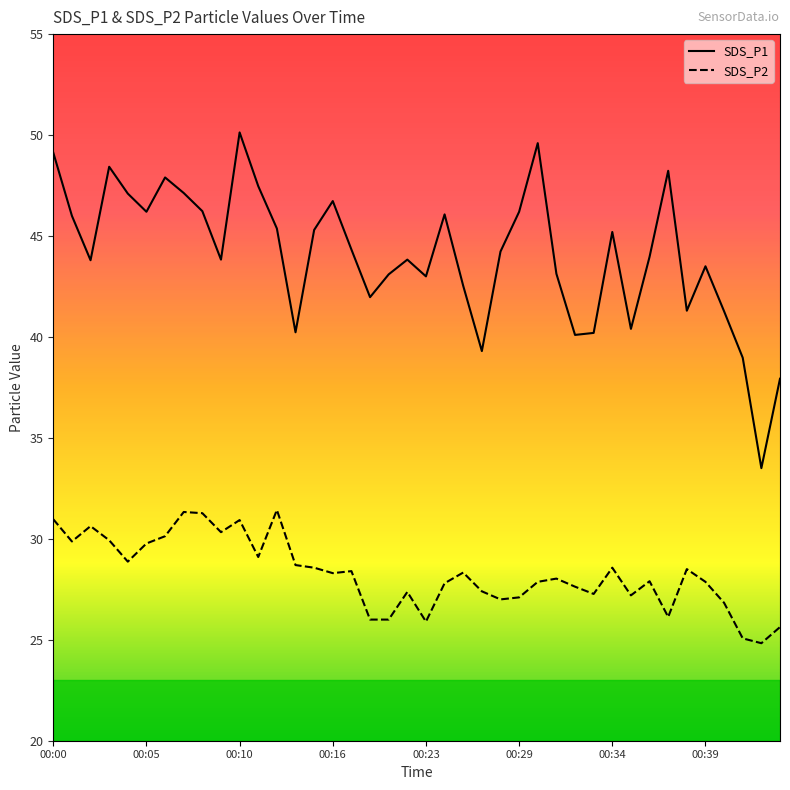

Reading left to right, transcribe all the data shown in this chart.

SDS_P1: 49.1	46.0	43.8	48.4	47.1	46.2	47.9	47.1	46.2	43.8	50.1	47.5	45.4	40.2	45.3	46.7	44.3	42.0	43.1	43.8	43.0	46.1	42.5	39.3	44.2	46.2	49.6	43.1	40.1	40.2	45.2	40.4	44.0	48.2	41.3	43.5	41.3	39.0	33.5	37.9
SDS_P2: 31.0	29.9	30.6	29.9	28.9	29.8	30.1	31.3	31.3	30.3	30.9	29.1	31.4	28.7	28.6	28.3	28.4	26.0	26.0	27.4	25.9	27.8	28.3	27.4	27.0	27.1	27.9	28.0	27.6	27.3	28.6	27.2	27.9	26.1	28.5	27.9	26.8	25.1	24.8	25.6